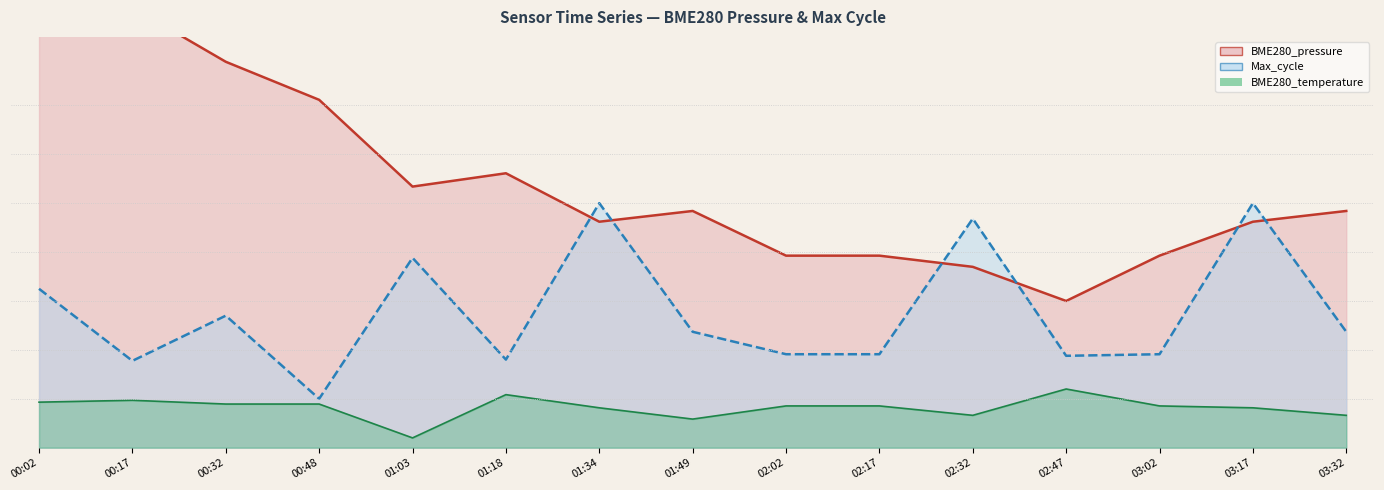

Is it true that Max_cycle equals 887.7 at 00:17?

True